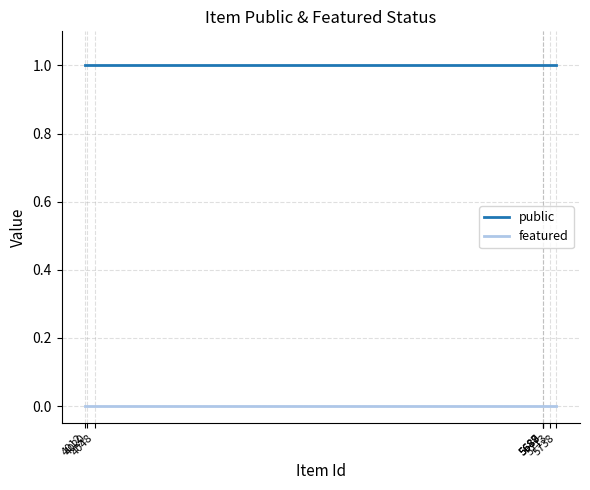

Rank the series by their maximum value, from lowest to highest.

featured, public